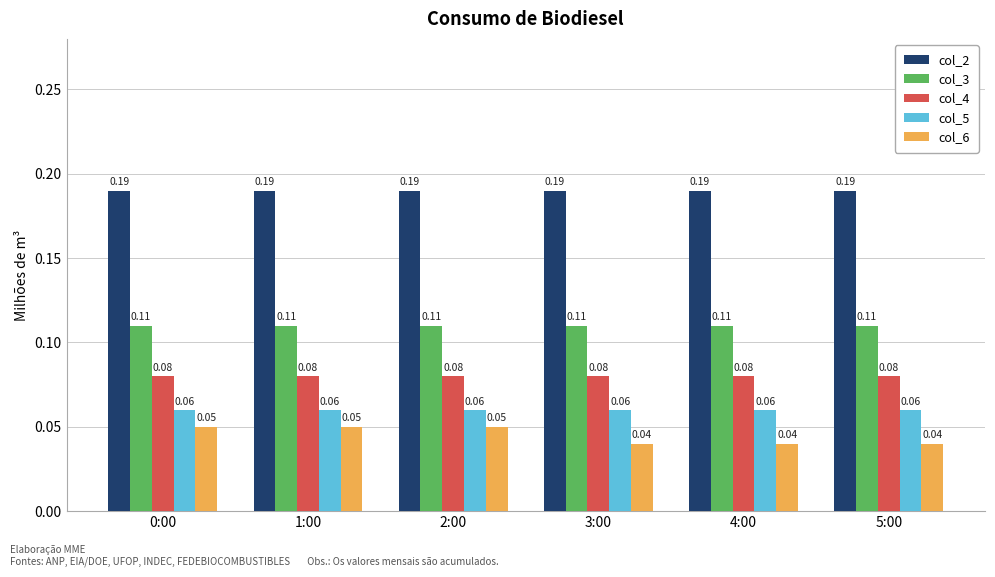

Between 0:00 and 5:00, which series saw the biggest shift?

col_6